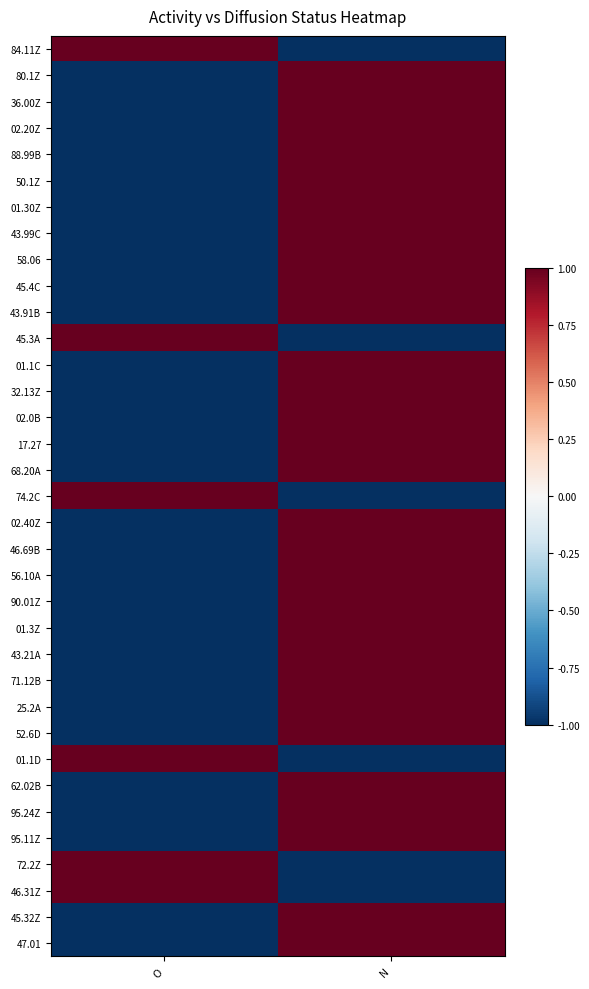

Rank the series by their maximum value, from lowest to highest.

84.11Z, 80.1Z, 36.00Z, 02.20Z, 88.99B, 50.1Z, 01.30Z, 43.99C, 58.06, 45.4C, 43.91B, 45.3A, 01.1C, 32.13Z, 02.0B, 17.27, 68.20A, 74.2C, 02.40Z, 46.69B, 56.10A, 90.01Z, 01.3Z, 43.21A, 71.12B, 25.2A, 52.6D, 01.1D, 62.02B, 95.24Z, 95.11Z, 72.2Z, 46.31Z, 45.32Z, 47.01